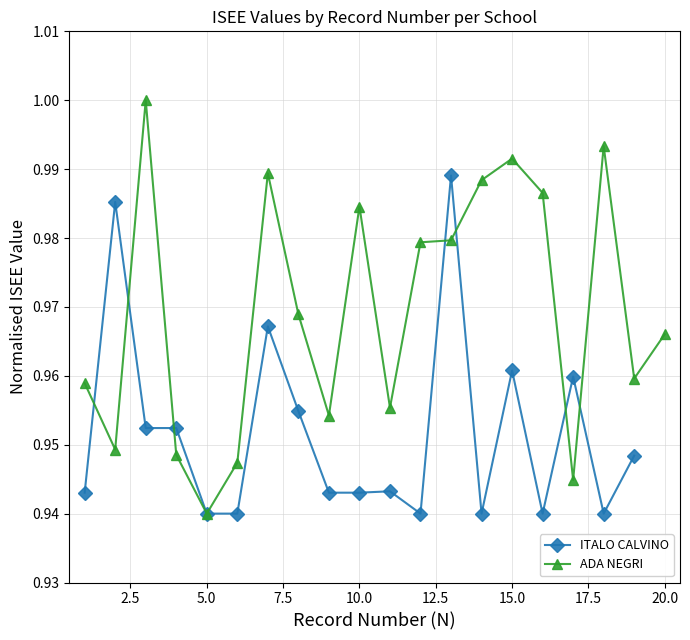

True or false: ITALO CALVINO has more than 0 points higher than both neighbors.

True